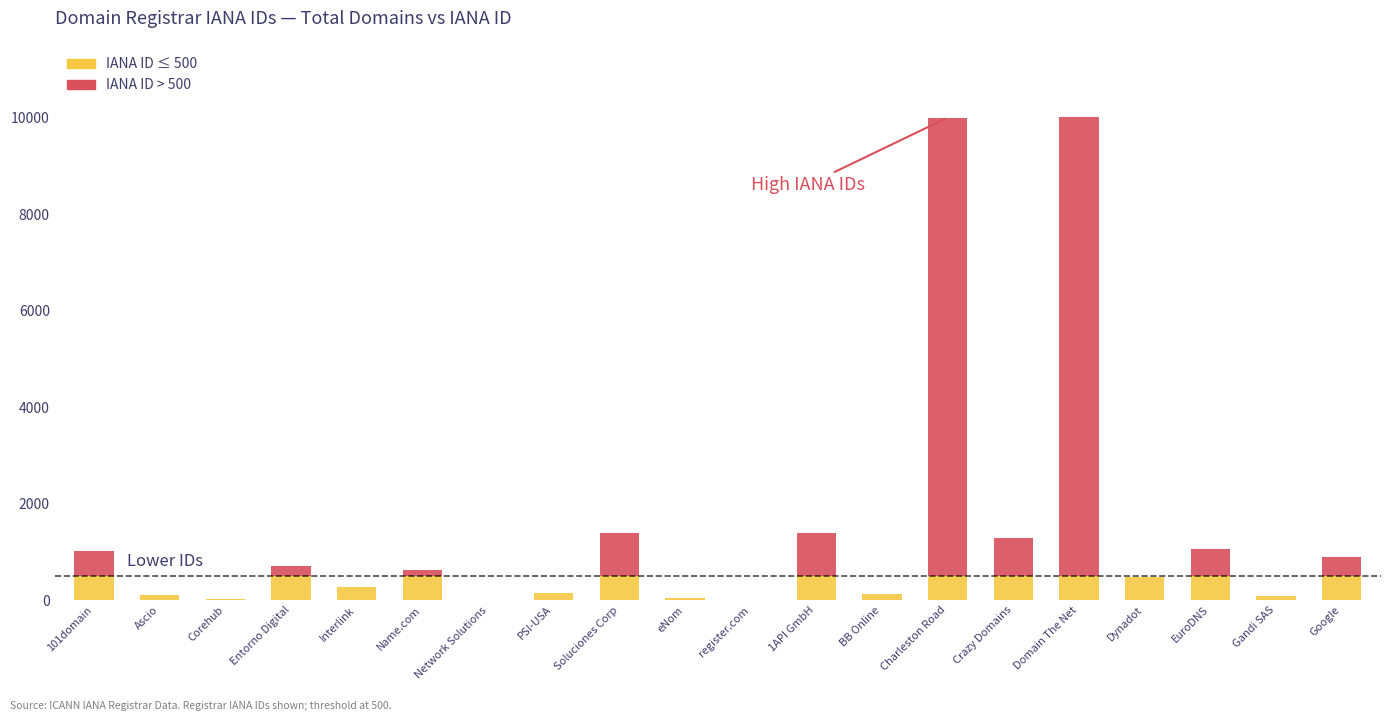

The IANA ID ≤ 500 series shows 500 at Crazy Domains. True or false?

True